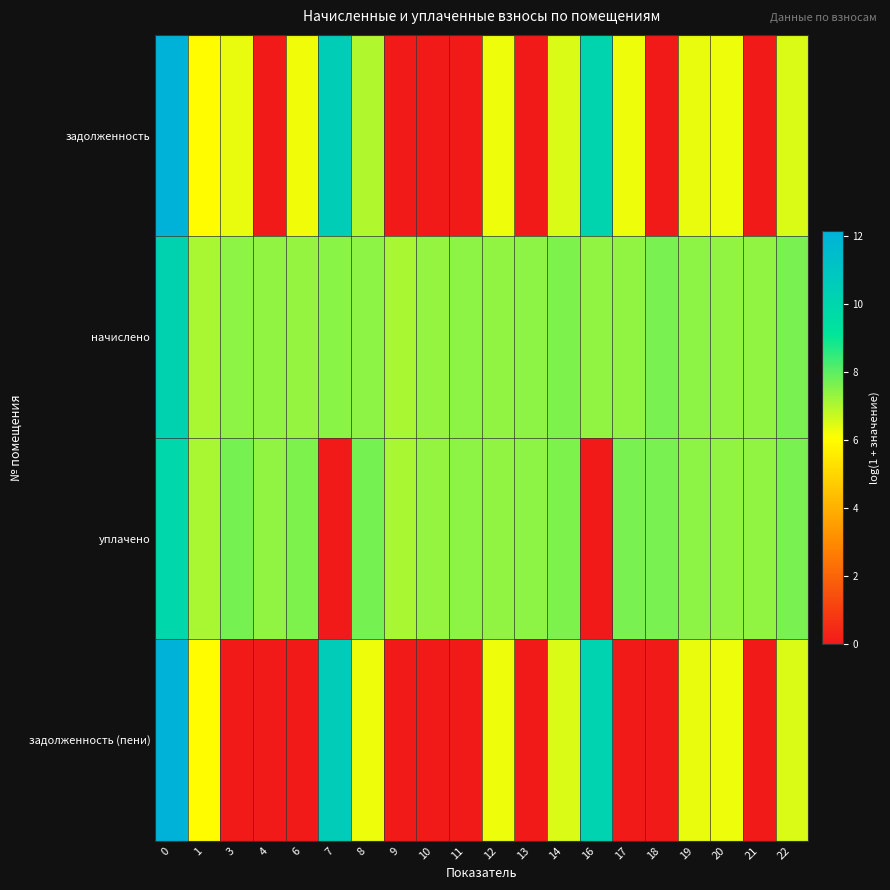

Reading right to left, extract all data points from this chart.

задолженность: 22=6.5	21=0.0	20=6.3	19=6.3	18=0.0	17=6.3	16=10.1	14=6.5	13=0.0	12=6.3	11=0.0	10=0.0	9=0.0	8=7.0	7=10.5	6=6.2	4=0.0	3=6.3	1=6.0	0=12.1
начислено: 22=7.6	21=7.4	20=7.4	19=7.4	18=7.6	17=7.4	16=7.4	14=7.6	13=7.4	12=7.4	11=7.4	10=7.3	9=7.1	8=7.4	7=7.4	6=7.3	4=7.4	3=7.4	1=7.1	0=10.2
уплачено: 22=7.6	21=7.4	20=7.4	19=7.4	18=7.6	17=7.7	16=0.0	14=7.6	13=7.4	12=7.4	11=7.4	10=7.3	9=7.1	8=7.7	7=0.0	6=7.6	4=7.4	3=7.7	1=7.1	0=9.9
задолженность (пени): 22=6.5	21=0.0	20=6.3	19=6.3	18=0.0	17=0.0	16=10.2	14=6.5	13=0.0	12=6.3	11=0.0	10=0.0	9=0.0	8=6.3	7=10.5	6=0.0	4=0.0	3=0.0	1=6.0	0=12.1